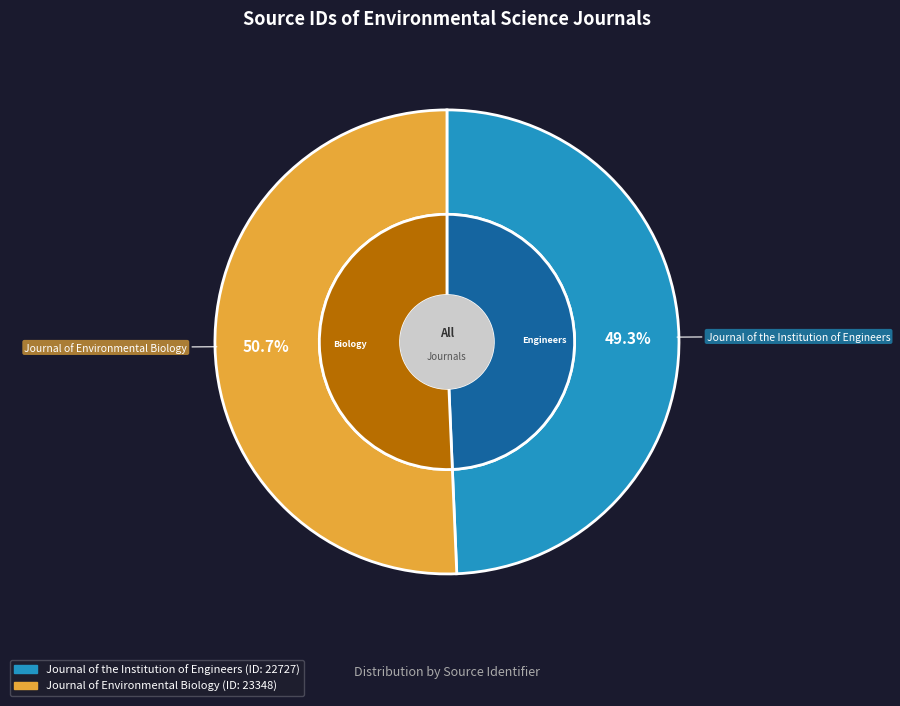

To the nearest percent, what portion does Journal of Environmental Biology represent?

51%